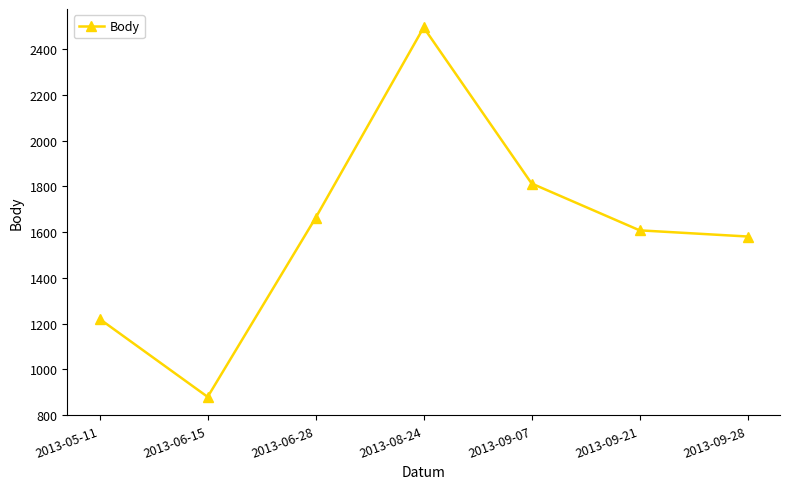

What is the average value?

1609